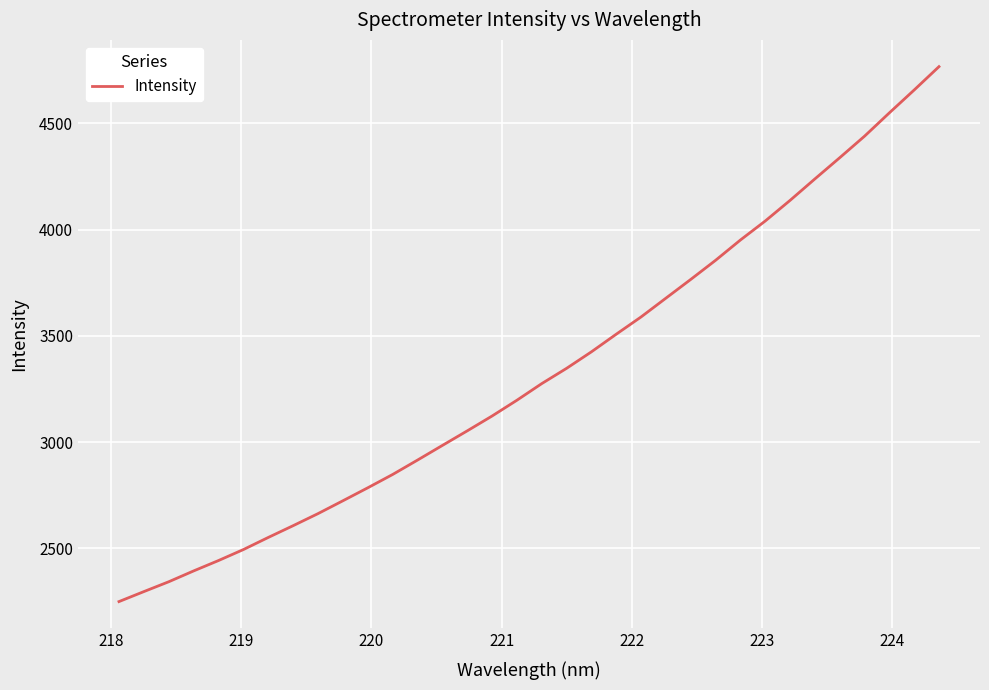

What is the smallest value displayed?

2249.1